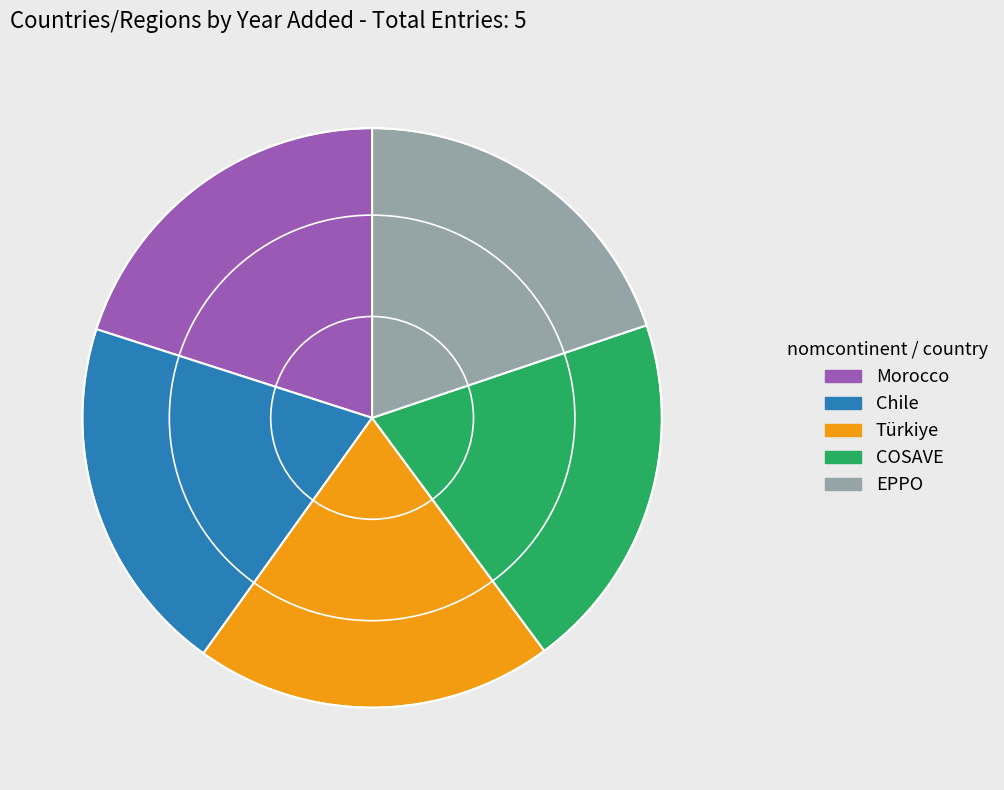

Approximately how many times larger is the value at EPPO compared to Chile?

1.0